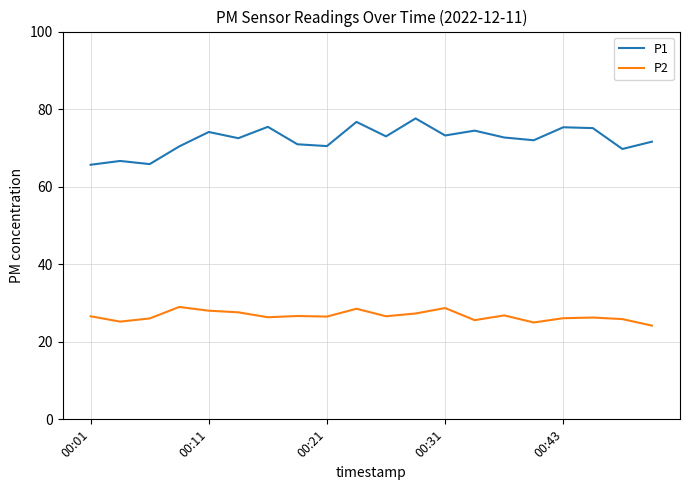

True or false: P2 and P1 cross at least once.

False